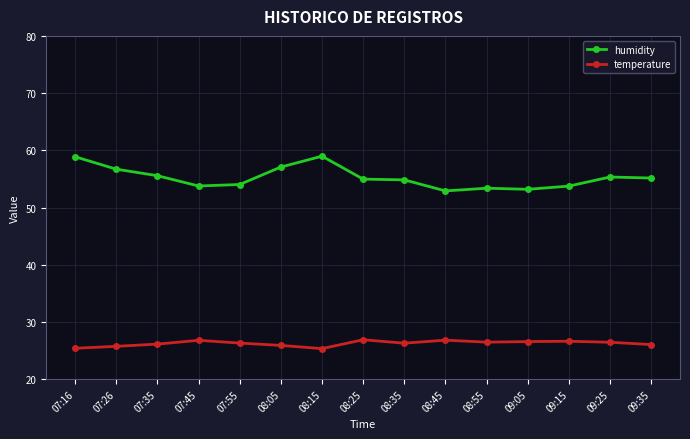

True or false: humidity and temperature intersect in this chart.

False